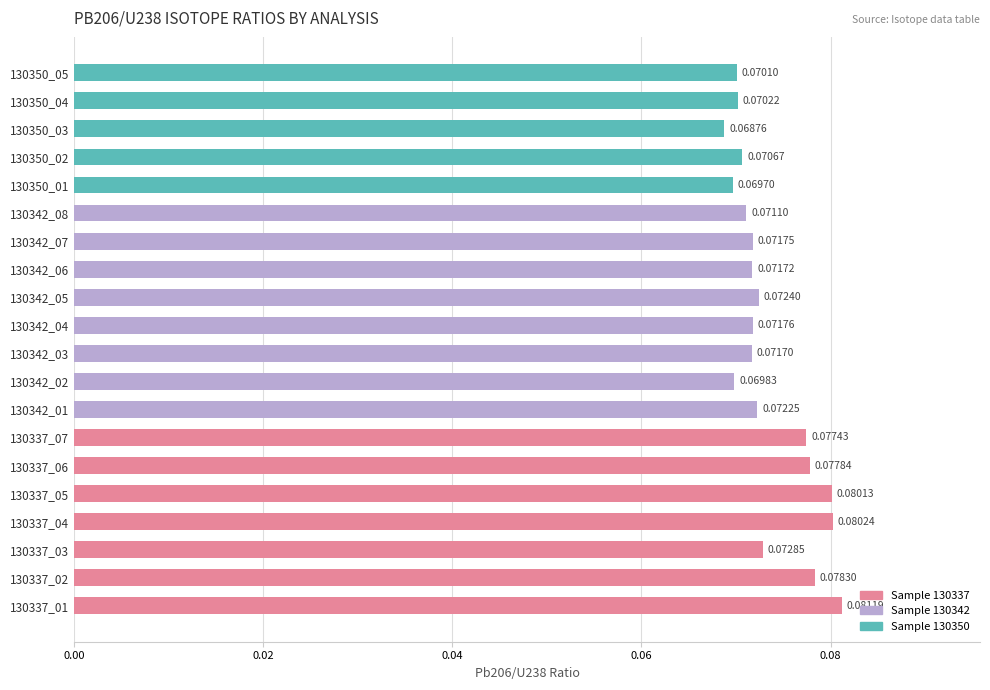

Rank the categories by value from highest to lowest.

130337_01, 130337_04, 130337_05, 130337_02, 130337_06, 130337_07, 130337_03, 130342_05, 130342_01, 130342_04, 130342_07, 130342_06, 130342_03, 130342_08, 130350_02, 130350_04, 130350_05, 130342_02, 130350_01, 130350_03